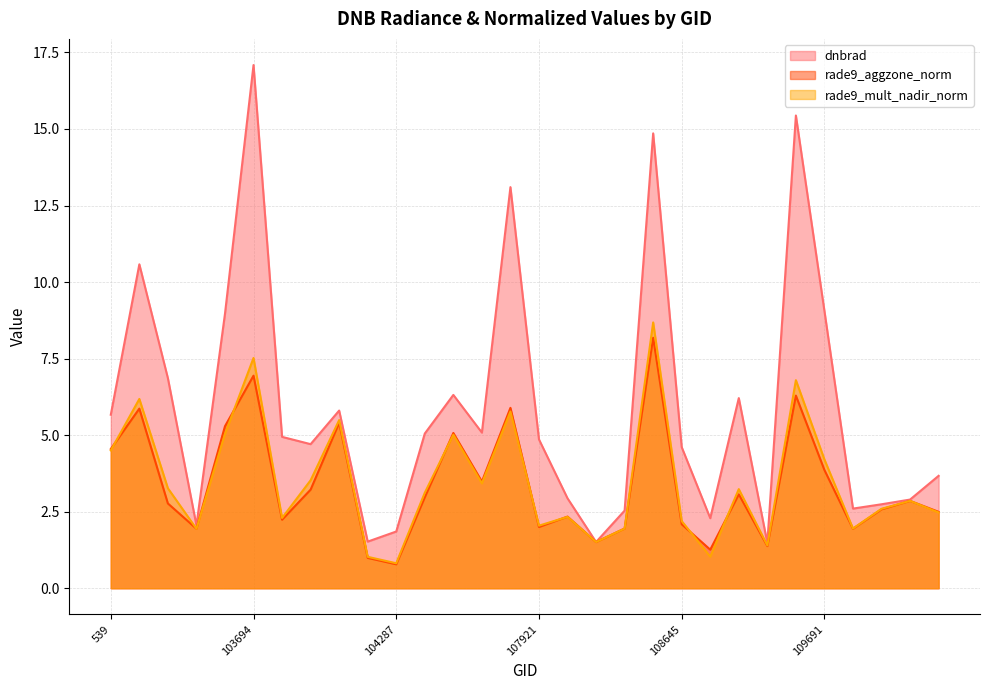

Where is the first local maximum for rade9_aggzone_norm?

102972